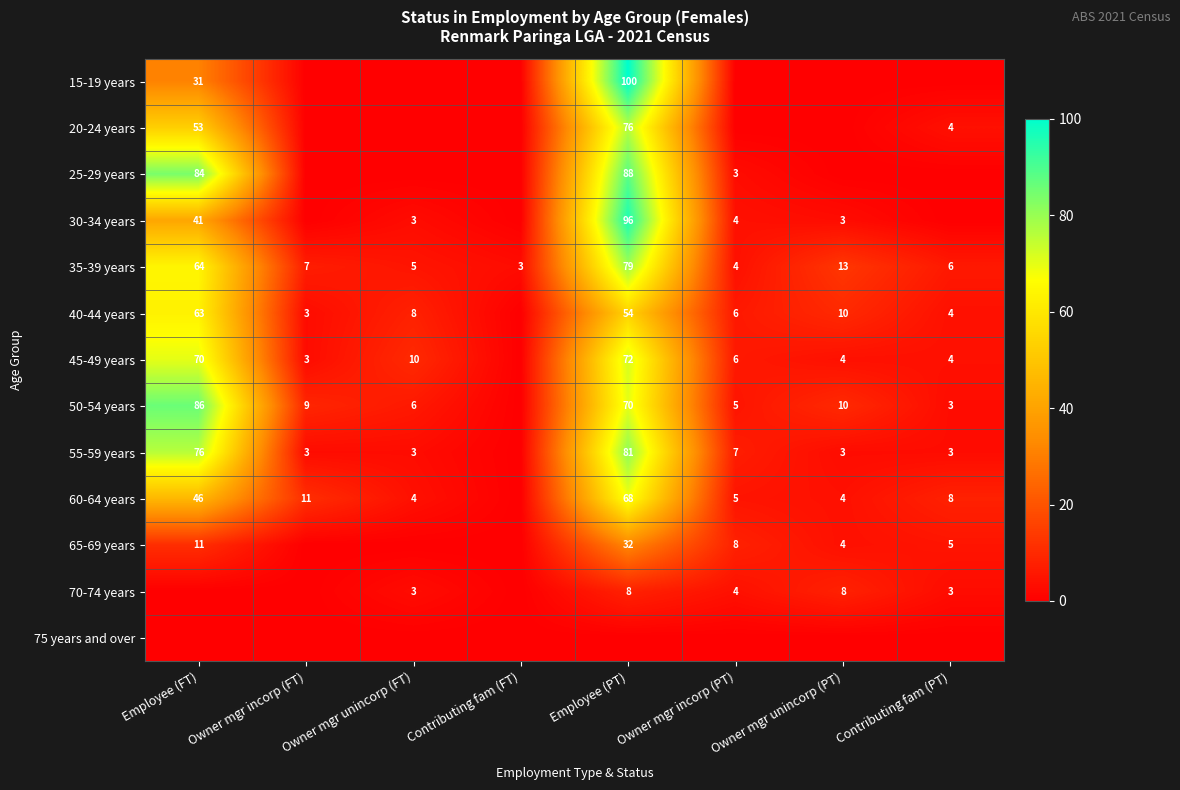

At which category is the sum across all series the highest?

Employee (PT)